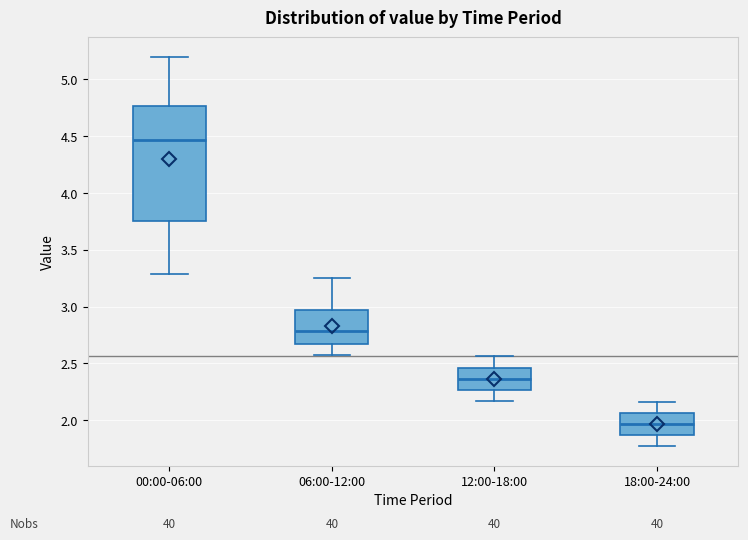

Reading left to right, read every box against the y-axis: the position of its median line, the range the box covers, and the ends of its whiskers. The values are not printed on the chart, so give them approximately, as read against the axis.

00:00-06:00: median 4.45, box 3.75 to 4.75, whiskers 3.30 to 5.20
06:00-12:00: median 2.80, box 2.65 to 2.95, whiskers 2.55 to 3.25
12:00-18:00: median 2.35, box 2.25 to 2.45, whiskers 2.15 to 2.55
18:00-24:00: median 1.95, box 1.85 to 2.05, whiskers 1.75 to 2.15